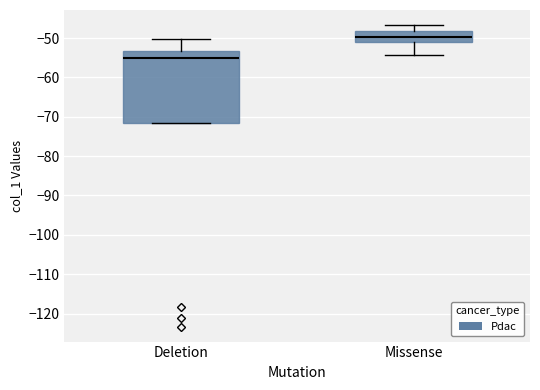

Reading left to right, transcribe this box plot: for each box, give where its median line is, the range the box spans, and where its two whiskers end, as read against the y-axis. The values are not printed on the chart, so give them approximately, as read against the axis.

Deletion: median -55, box -72 to -53, whiskers -72 to -50
Missense: median -50, box -51 to -48, whiskers -54 to -47